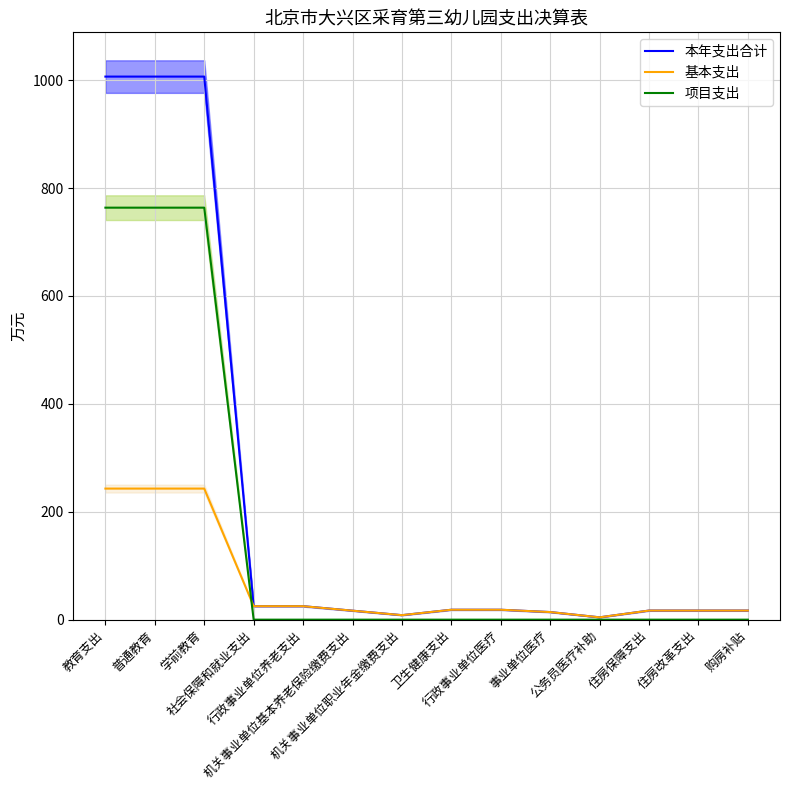

What position from the right is 行政事业单位医疗?

6